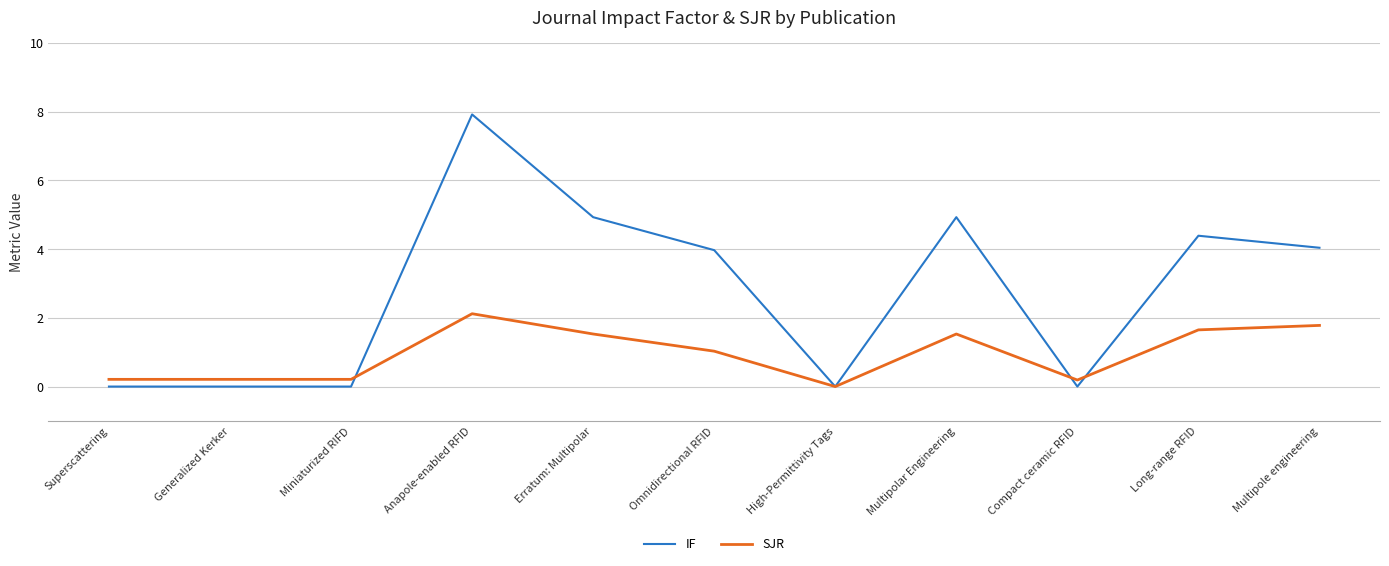

How many values in the IF series are below 3?

5